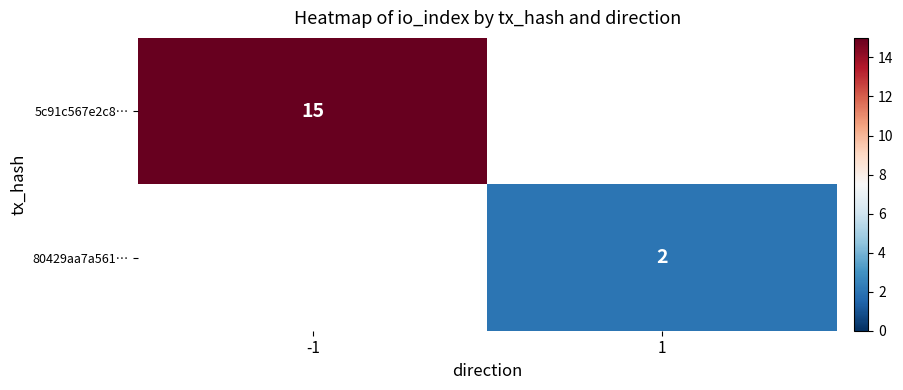

Is it true that 80429aa7a561… equals 1 at 1?

False